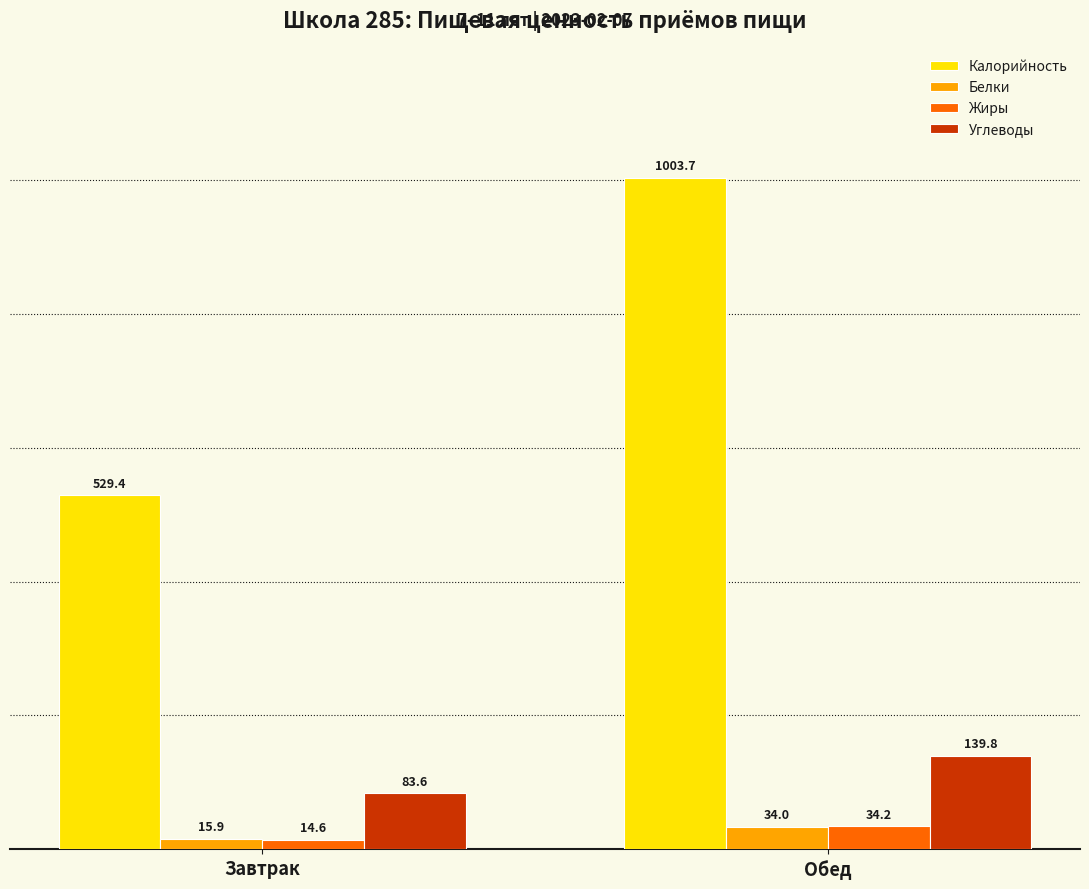

List the labels in order of Жиры value, largest first.

Обед, Завтрак